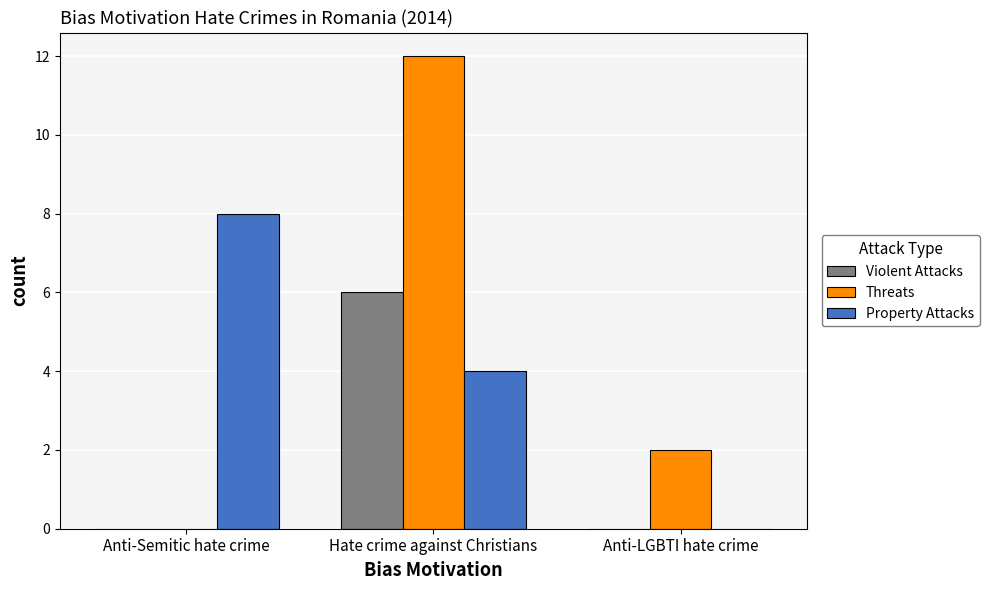

Are the bars horizontal?

No